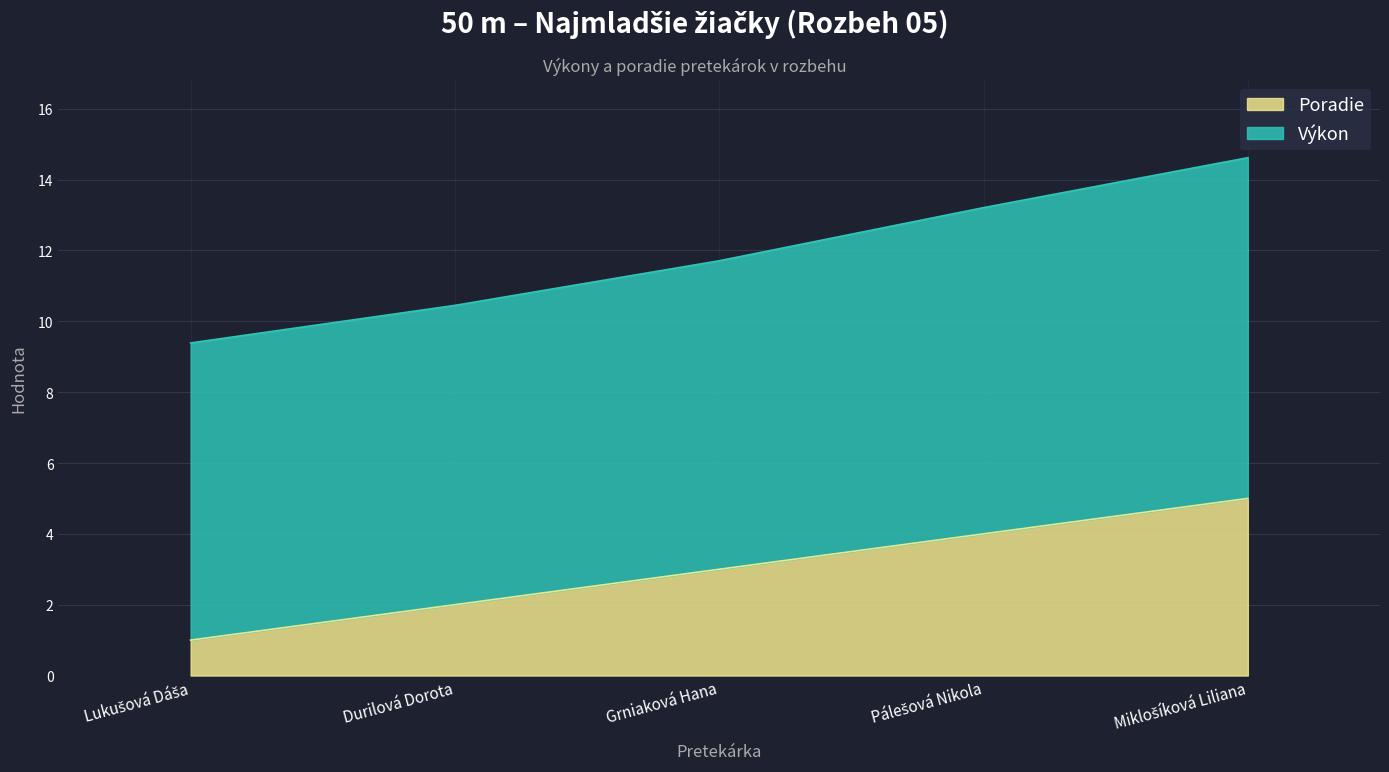

True or false: Výkon and Poradie cross at least once.

False